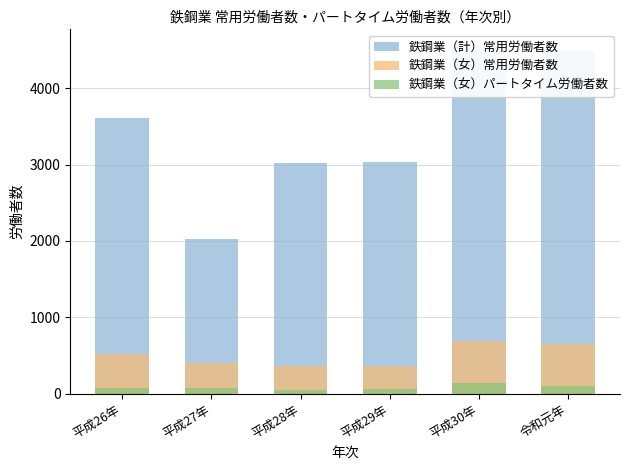

List the series in order of their peak value, lowest first.

鉄鋼業（女）パートタイム労働者数, 鉄鋼業（女）常用労働者数, 鉄鋼業（計）常用労働者数